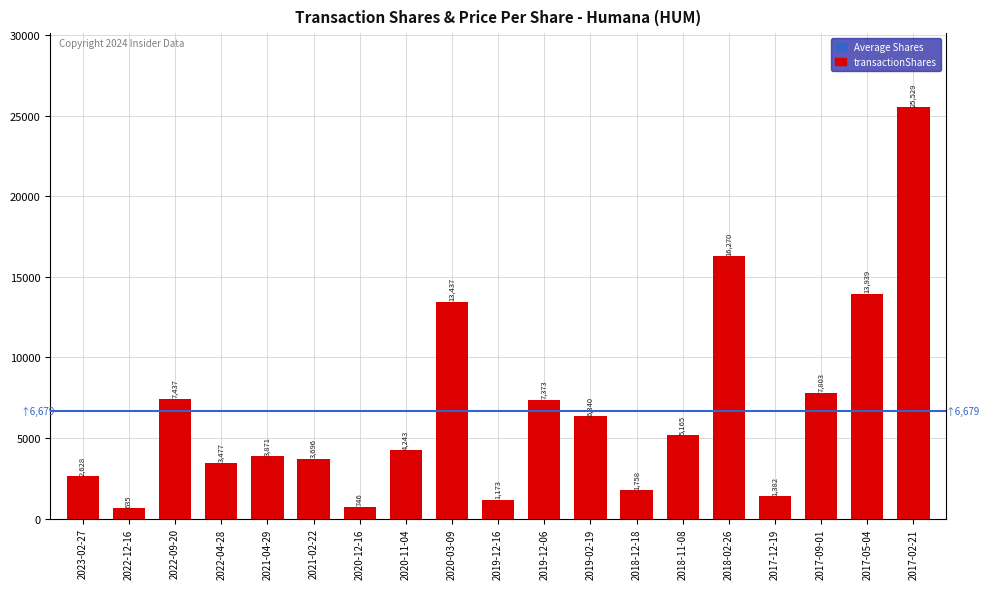

Approximately how many times larger is the value at 2020-11-04 compared to 2017-09-01?

0.5